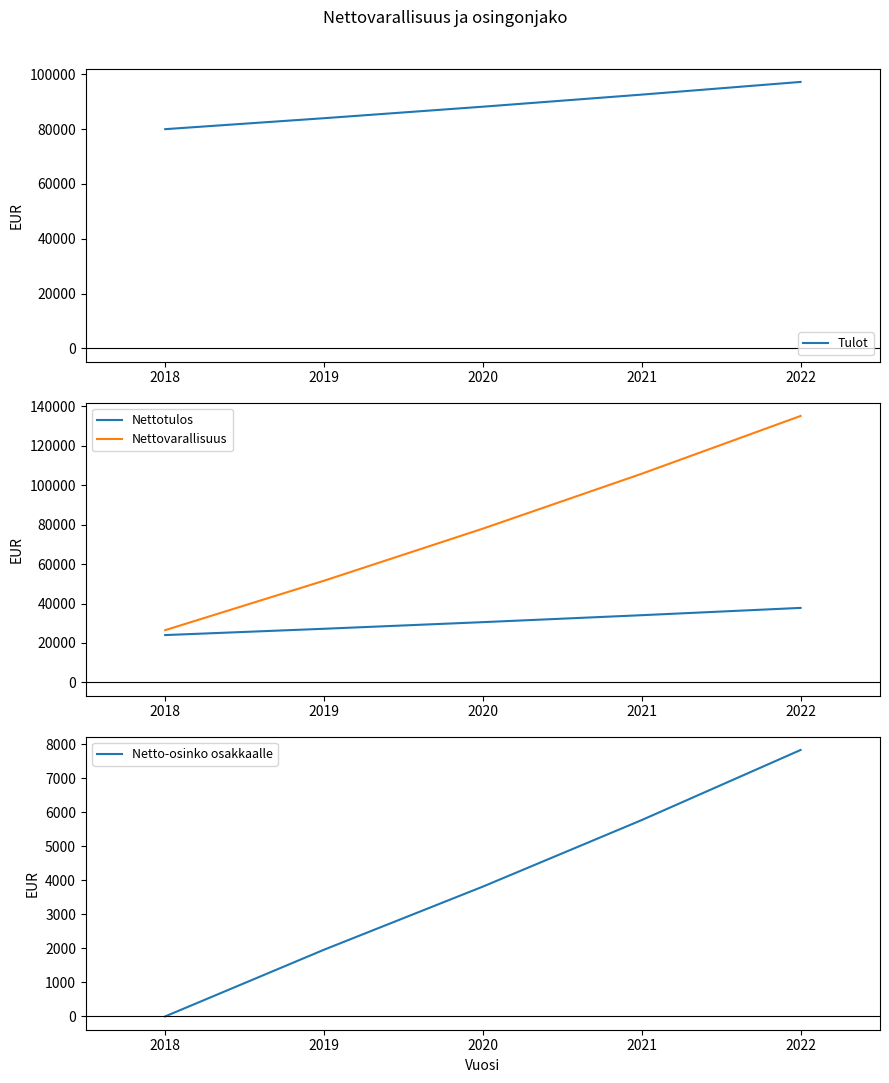

Reading left to right, list all the values displayed in this chart.

Tulot: 2018=80000.0	2019=84000.0	2020=88200.0	2021=92610.0	2022=97240.5
Nettotulos: 2018=24000.0	2019=27200.0	2020=30560.0	2021=34088.0	2022=37792.4
Nettovarallisuus: 2018=26500.0	2019=51580.0	2020=78013.6	2021=105860.5	2022=135184.1
Netto-osinko osakkaalle: 2018=0.0	2019=1961.0	2020=3816.9	2021=5773.0	2022=7833.7